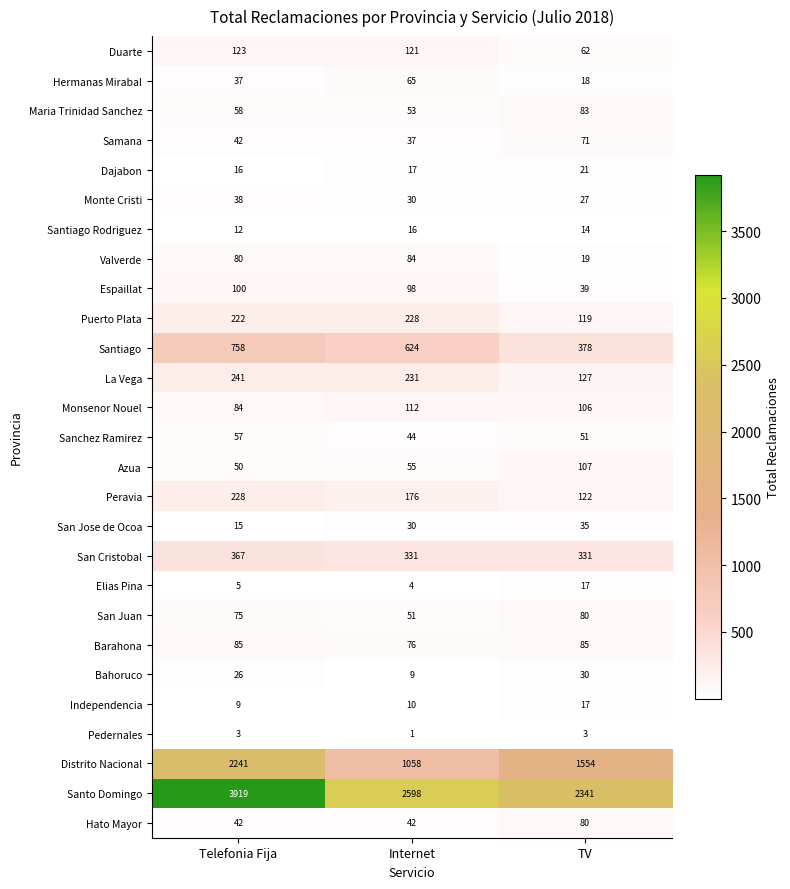

What is the total value across all series at TV?

5937